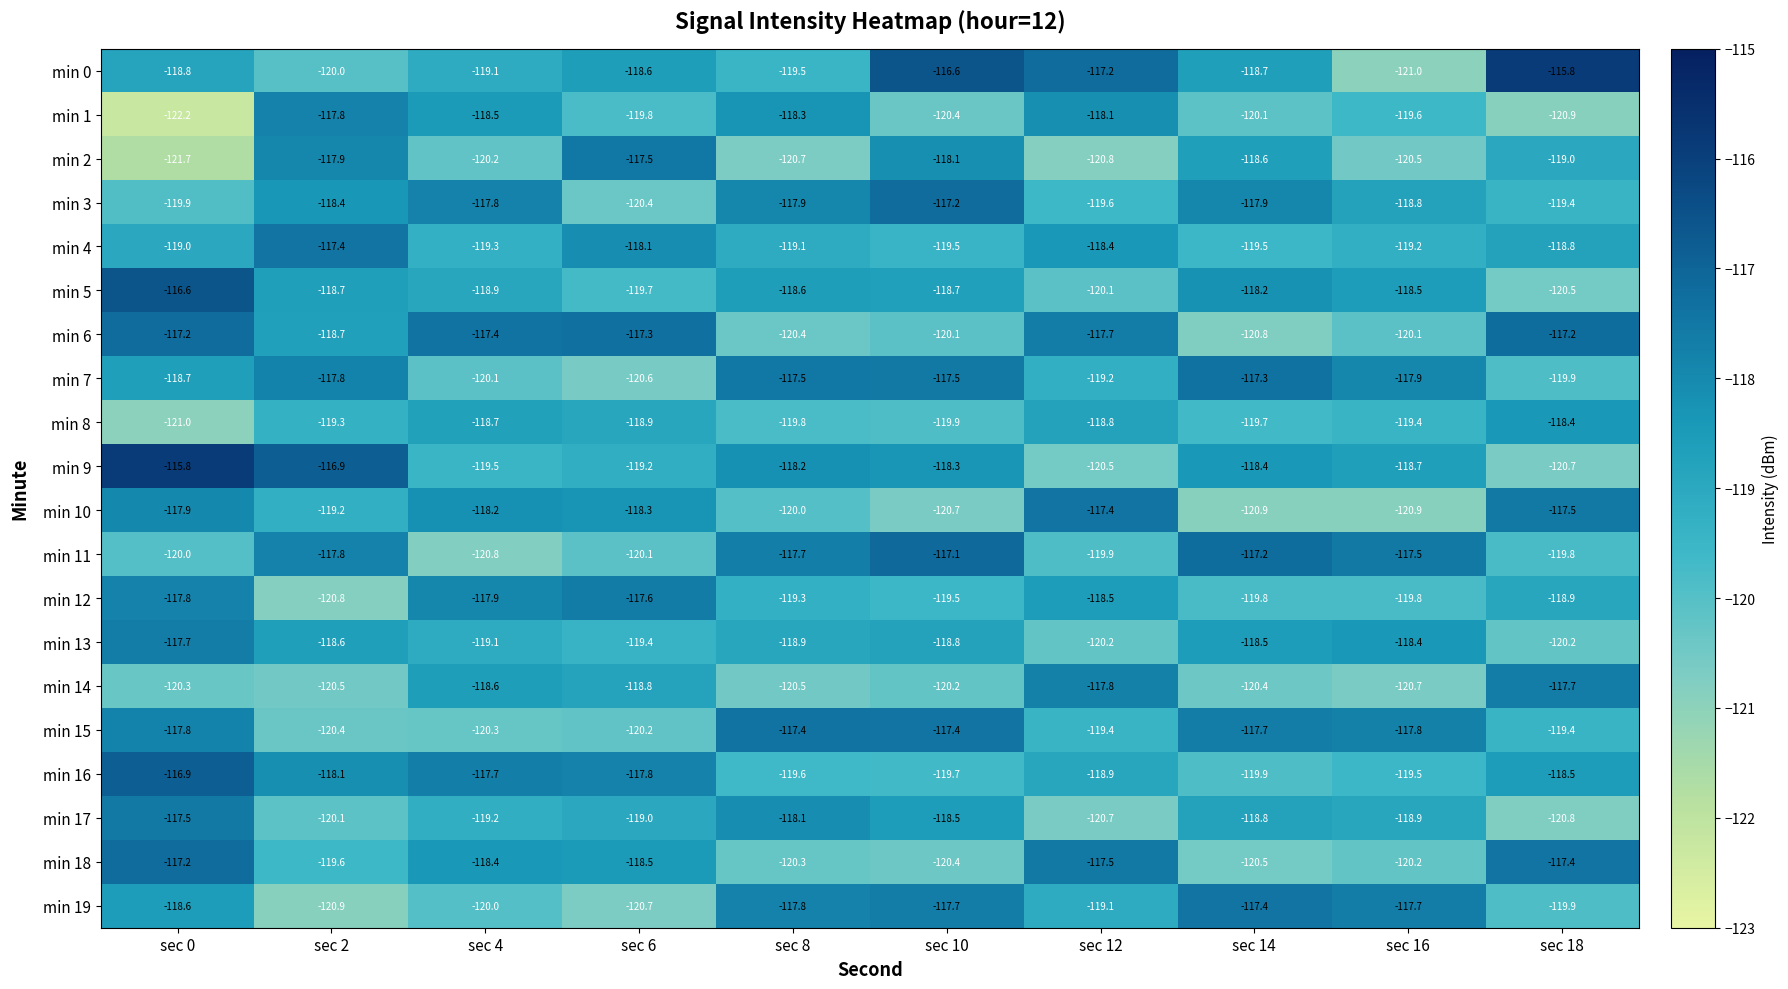

Which series changed the most between sec 6 and sec 8?

min 2